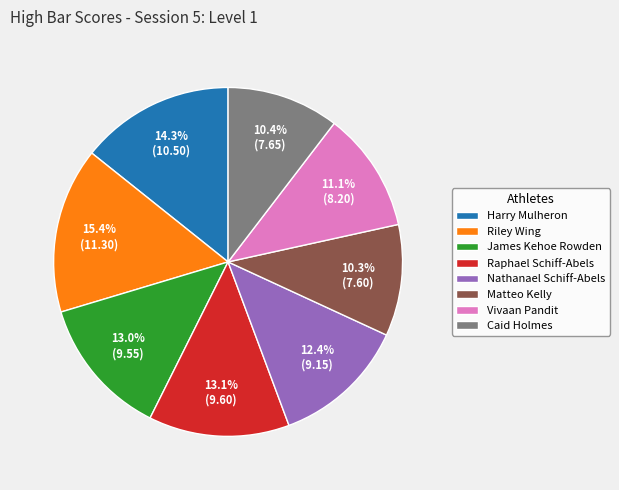

To the nearest percent, what is the difference between the Harry Mulheron and Riley Wing slice percentages?

1%